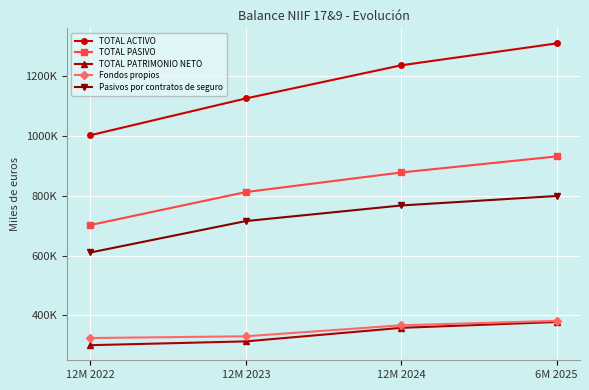

Is it true that TOTAL ACTIVO equals 1002426 at 12M 2022?

True